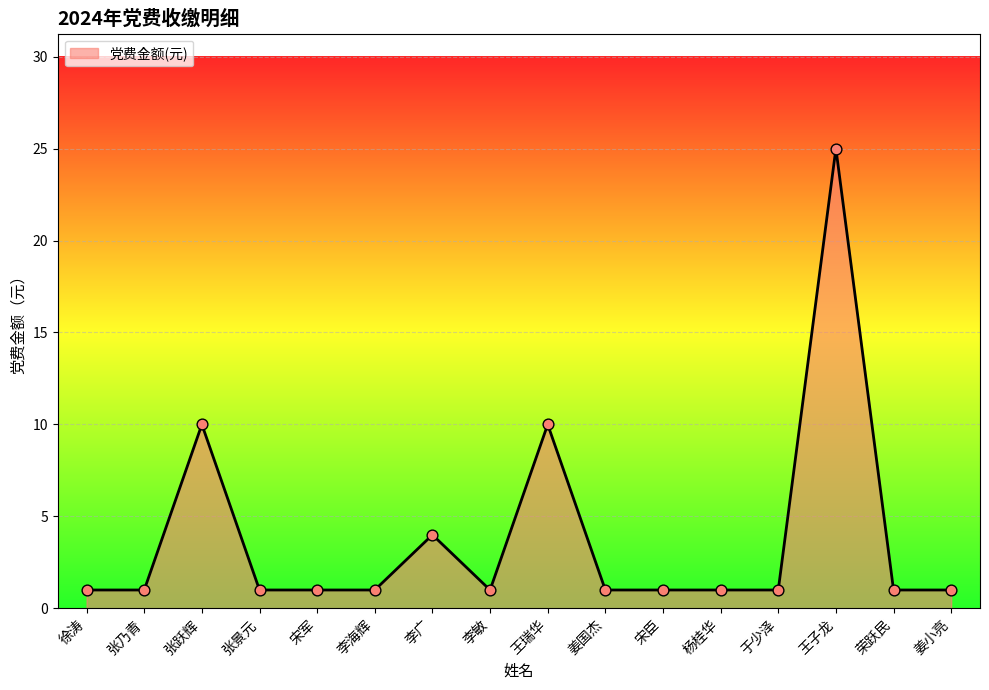

What is the ratio of the value at 杨桂华 to the value at 徐涛?

1.0